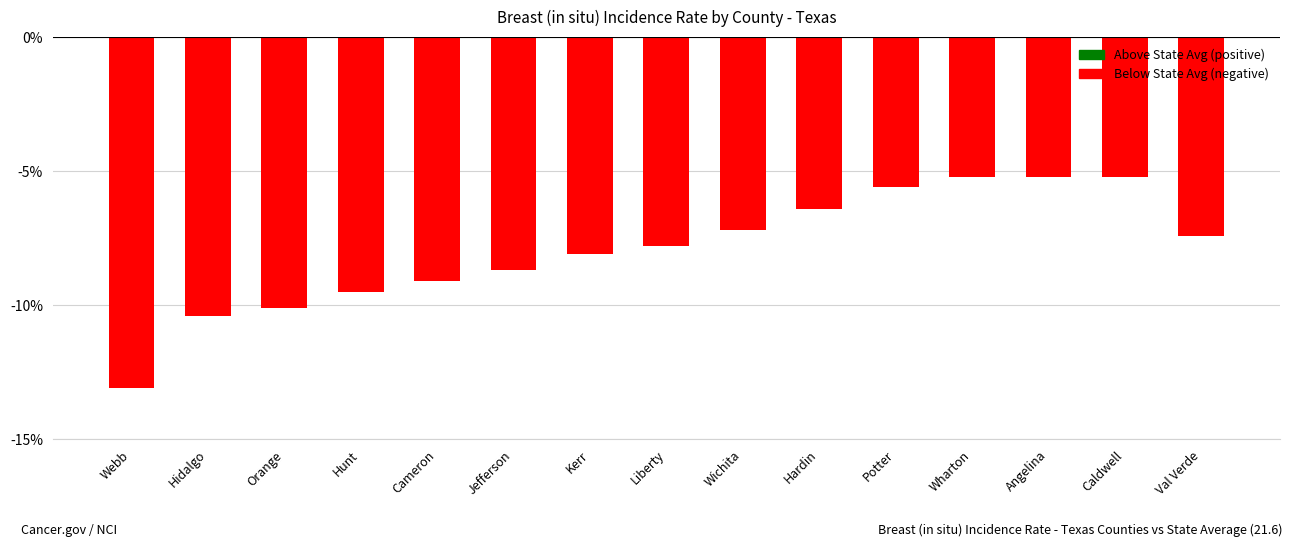

What is the value of the 12th bar from the left?

-5.2